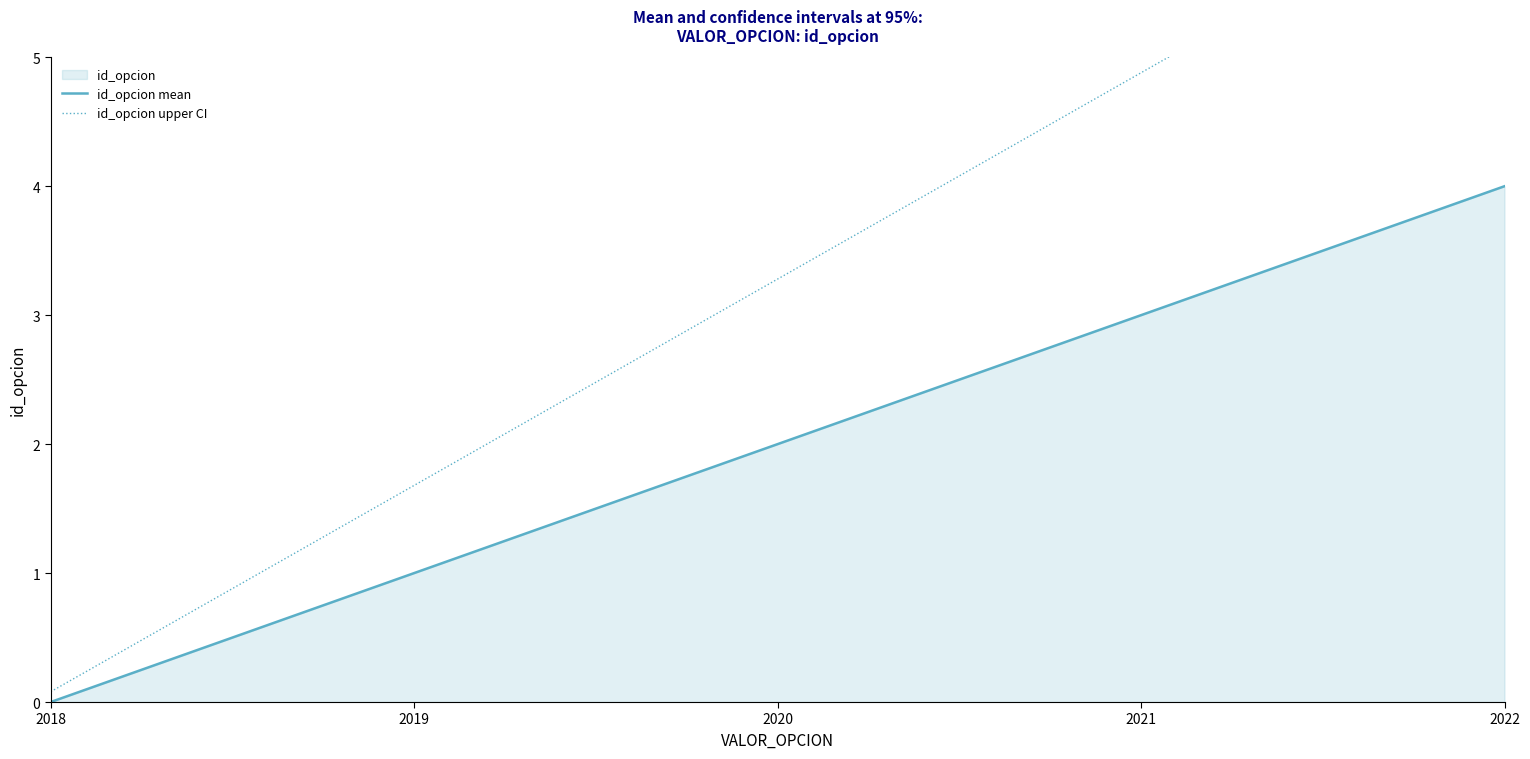

Rank the categories by id_opcion upper CI value from highest to lowest.

2022, 2021, 2020, 2019, 2018